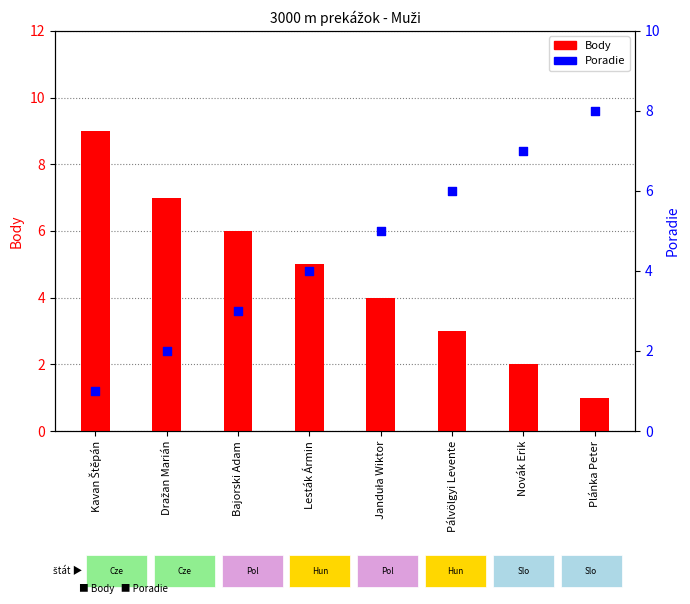

Which series has the largest total across all categories?

Body